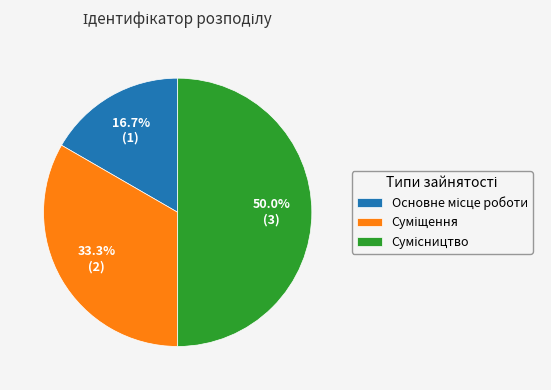

How many slices are in this pie chart?

3